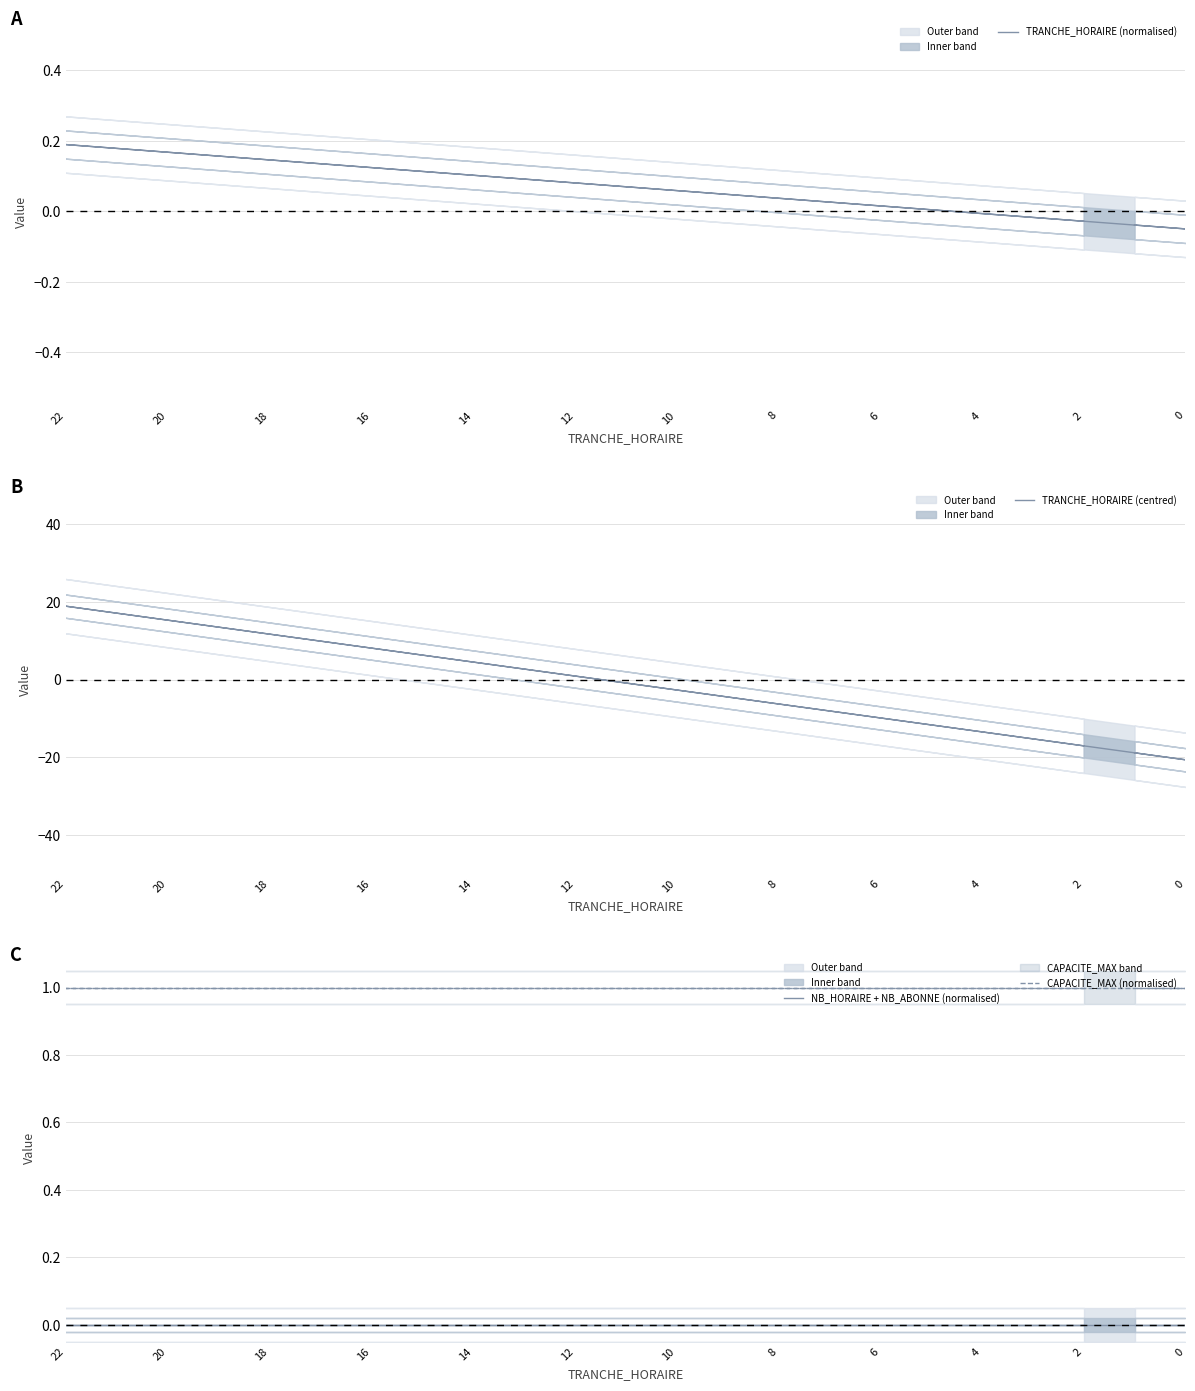

At how many categories does at least one series exceed 20?

1